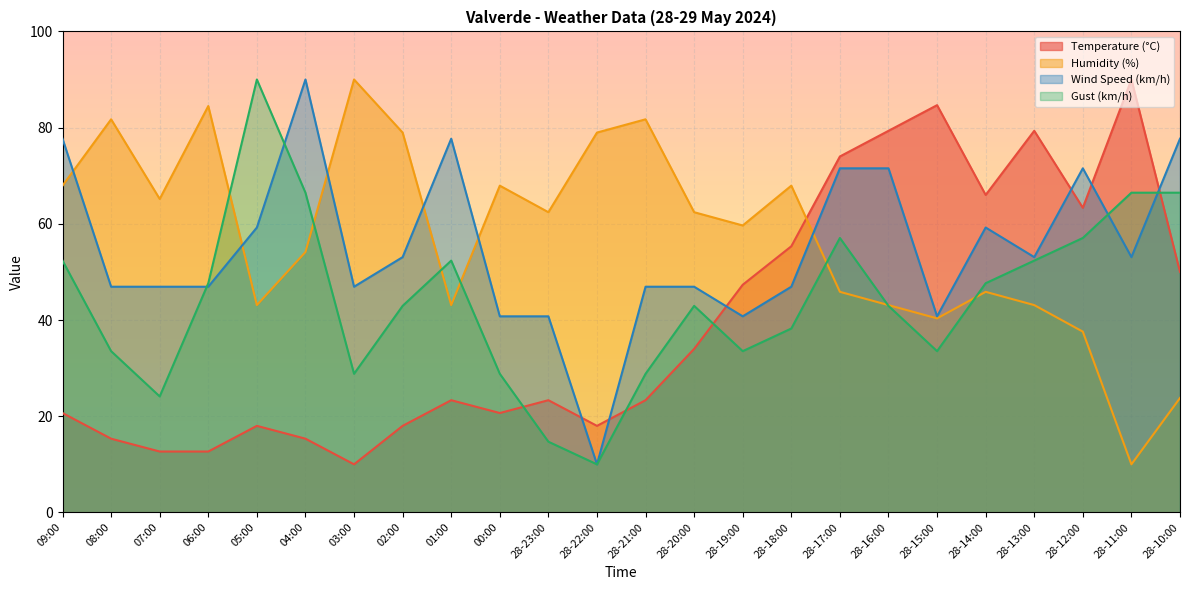

What is the approximate value of Humidity (%) at 28-19:00?

59.7